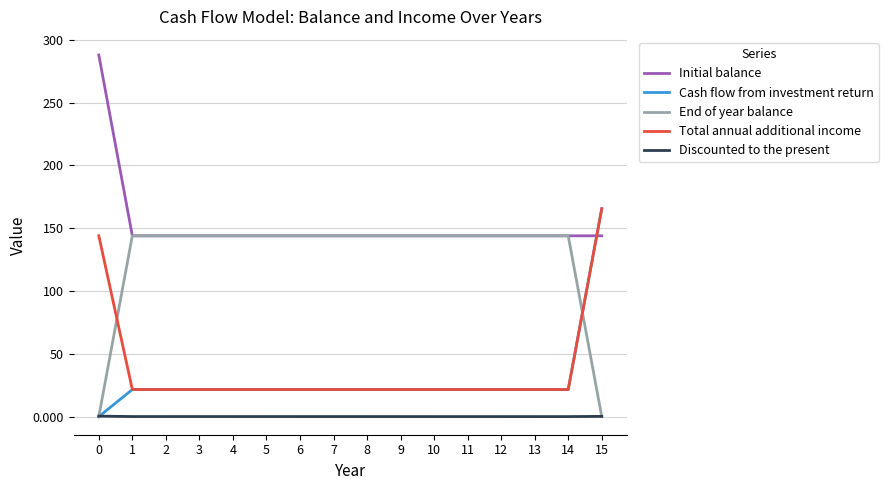

Is it true that End of year balance equals 240.5 at 7?

False